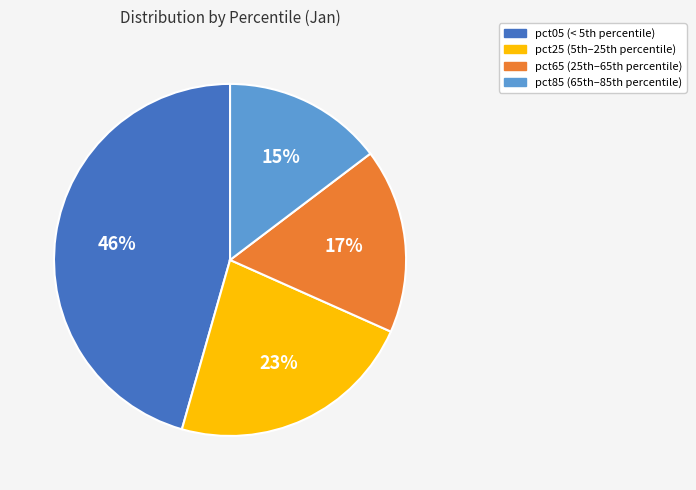

To the nearest percent, what is the difference between the largest and smallest slice percentages?

31%